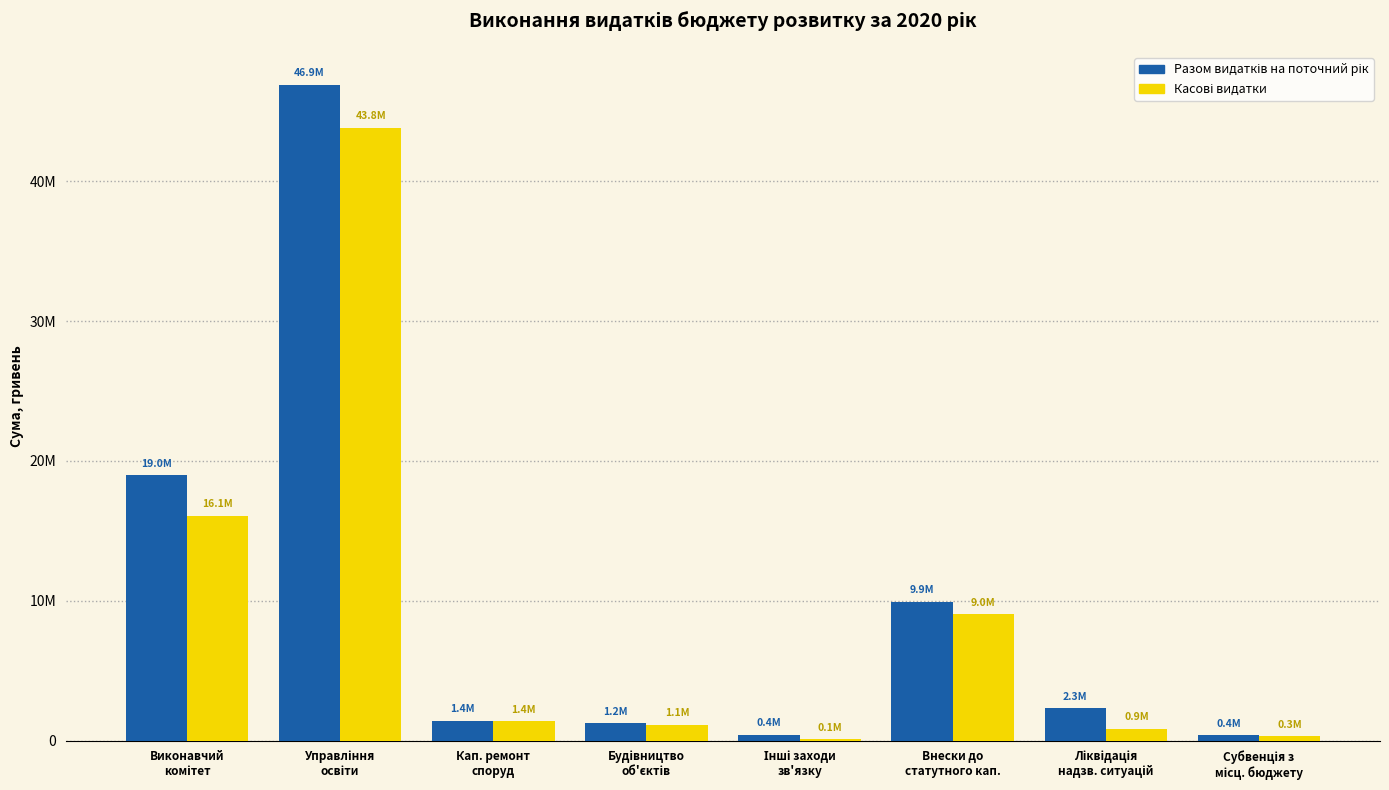

What position from the right is Внески до
статутного кап.?

3